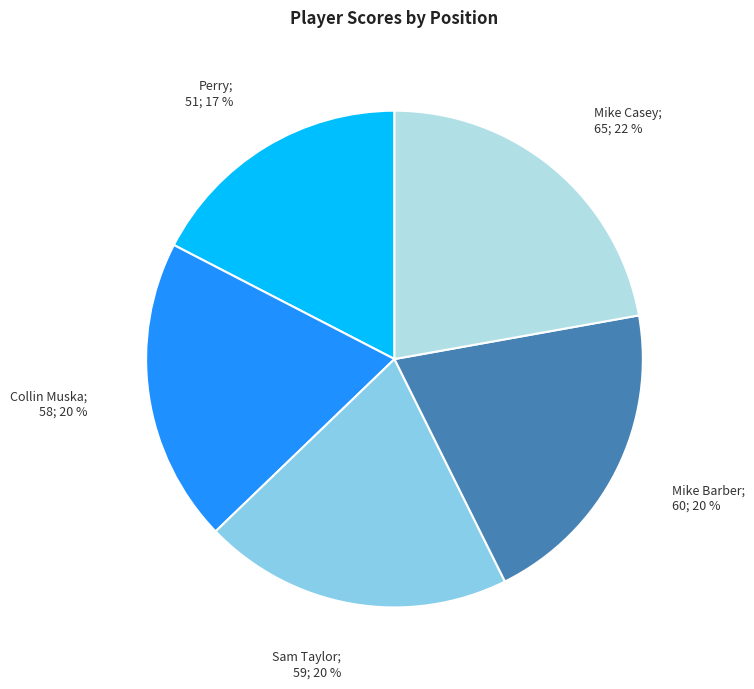

Is there any slice that represents more than half of the pie?

No